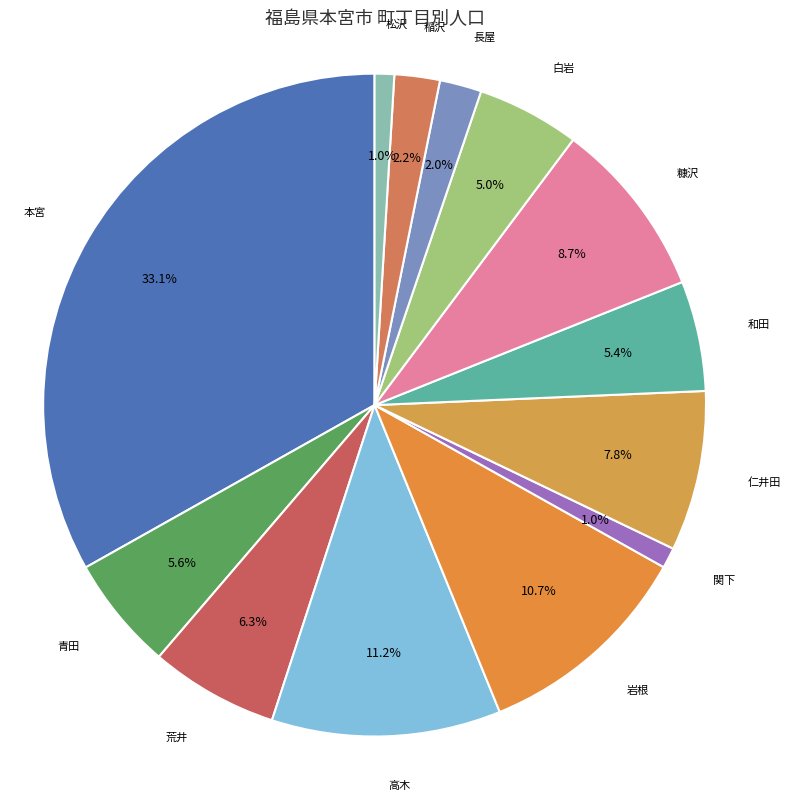

Between 仁井田 and 関下, which is larger?

仁井田